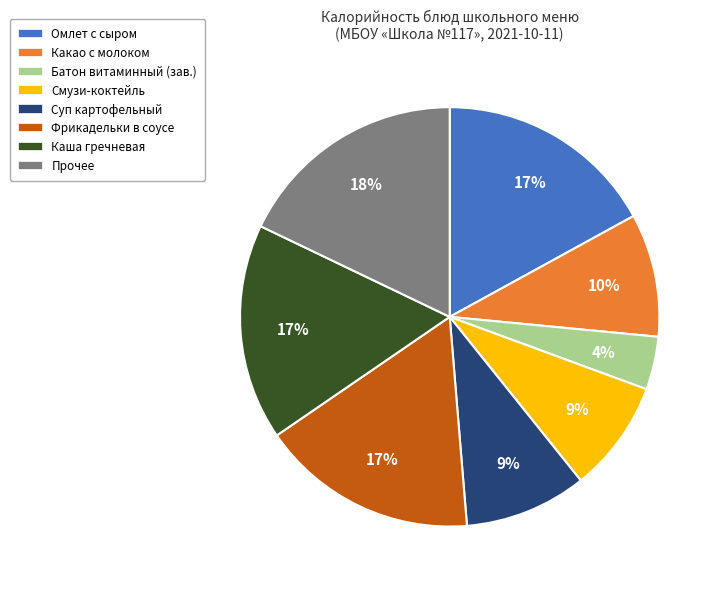

Combined, do Фрикадельки в соусе and Суп картофельный account for over 50%?

No